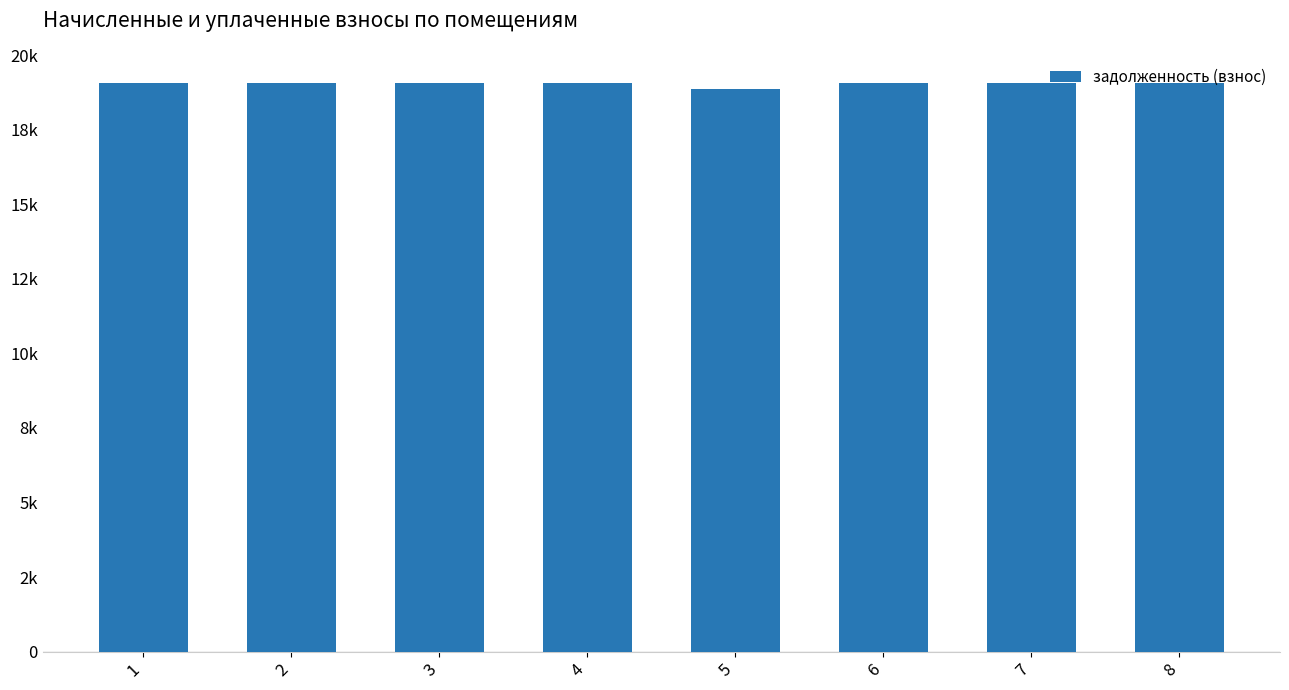

What is the average value?

19033.4